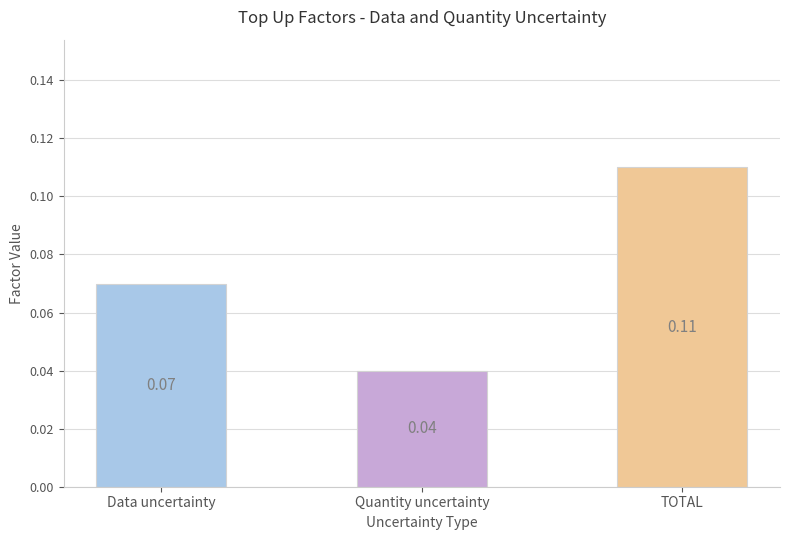

Rank the categories by value from highest to lowest.

TOTAL, Data uncertainty, Quantity uncertainty